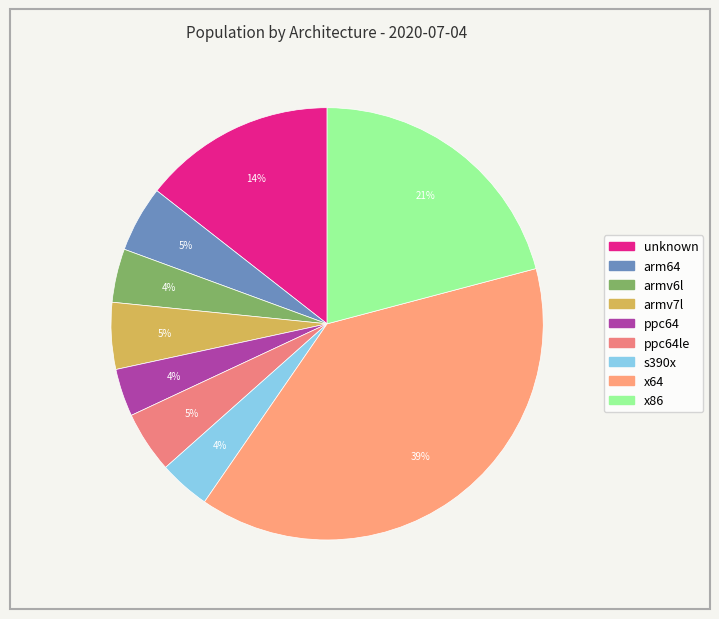

Count the number of slices in the pie.

9